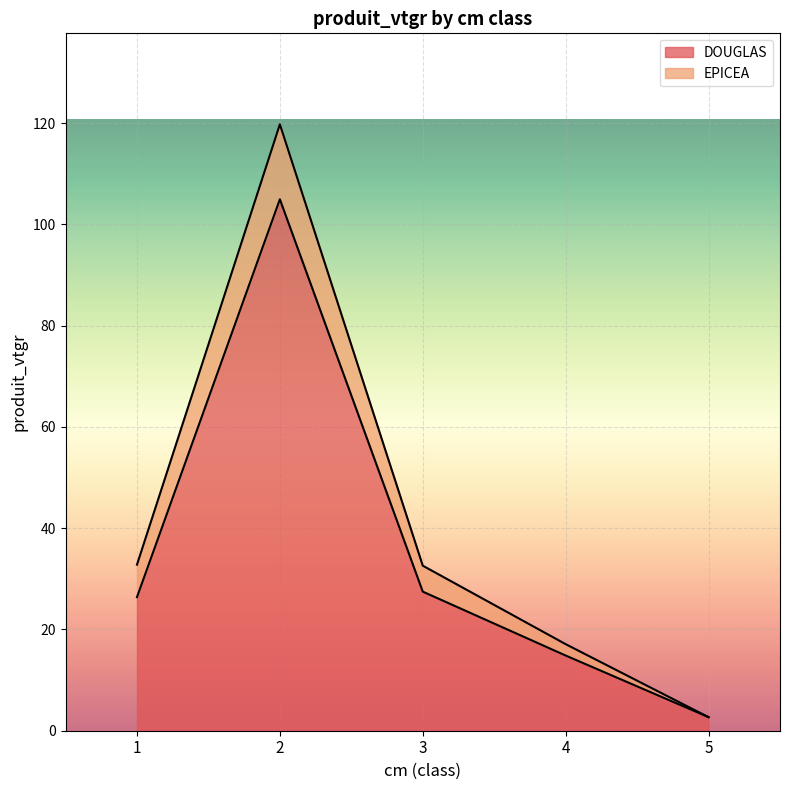

True or false: EPICEA has a value of 29.4 at 2.

False